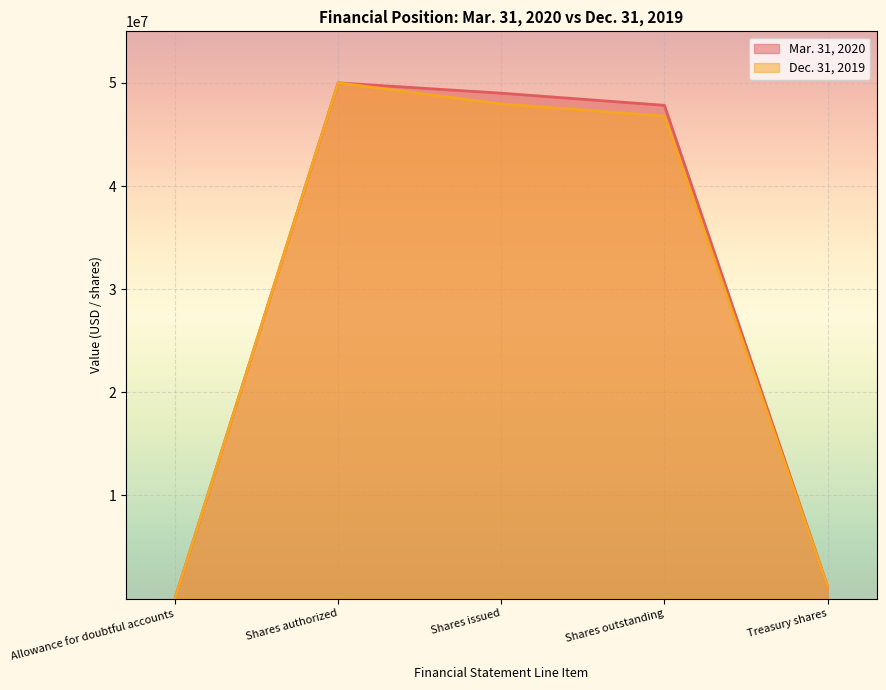

True or false: Dec. 31, 2019 and Mar. 31, 2020 cross at least once.

False